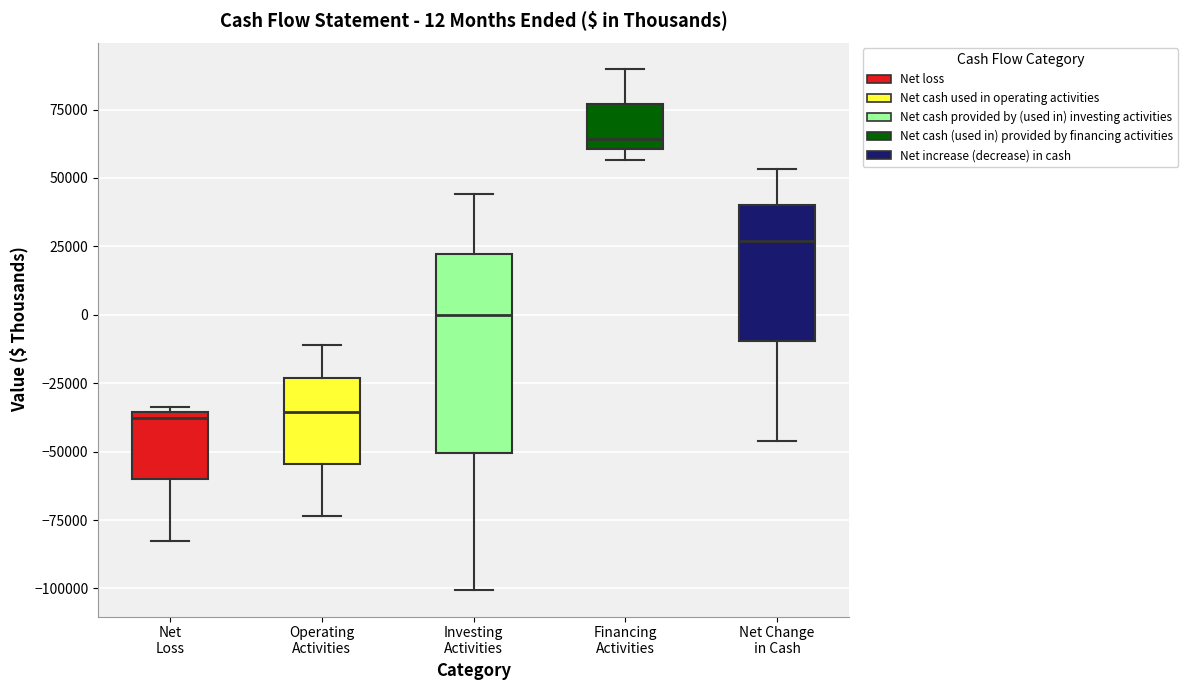

Which box is the tallest, from its lower edge to its upper edge?

Investing Activities